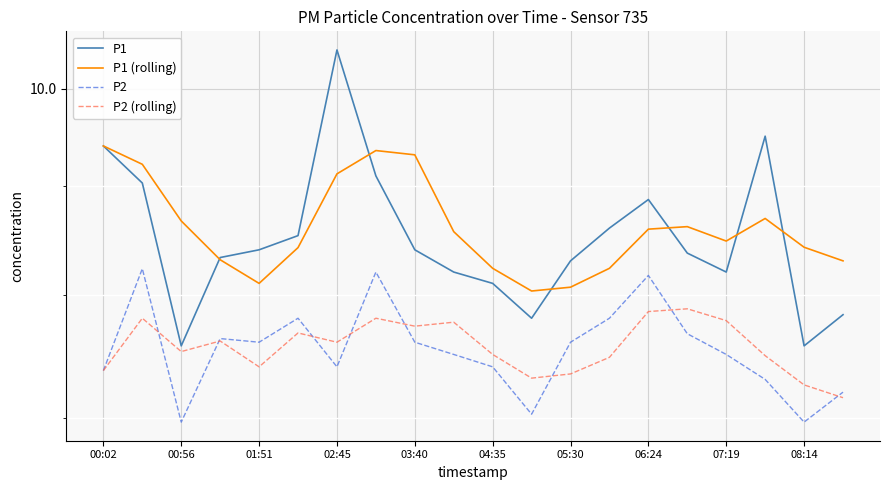

The value of P1 (rolling) at 02:45 is 2.7. True or false?

False